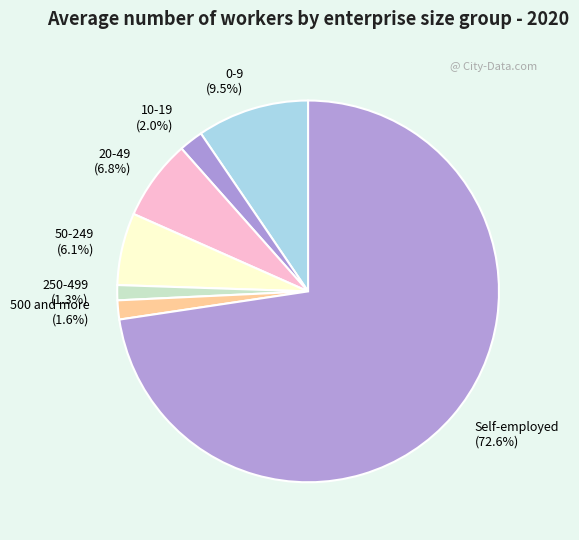

Is there a majority slice in this chart?

Yes